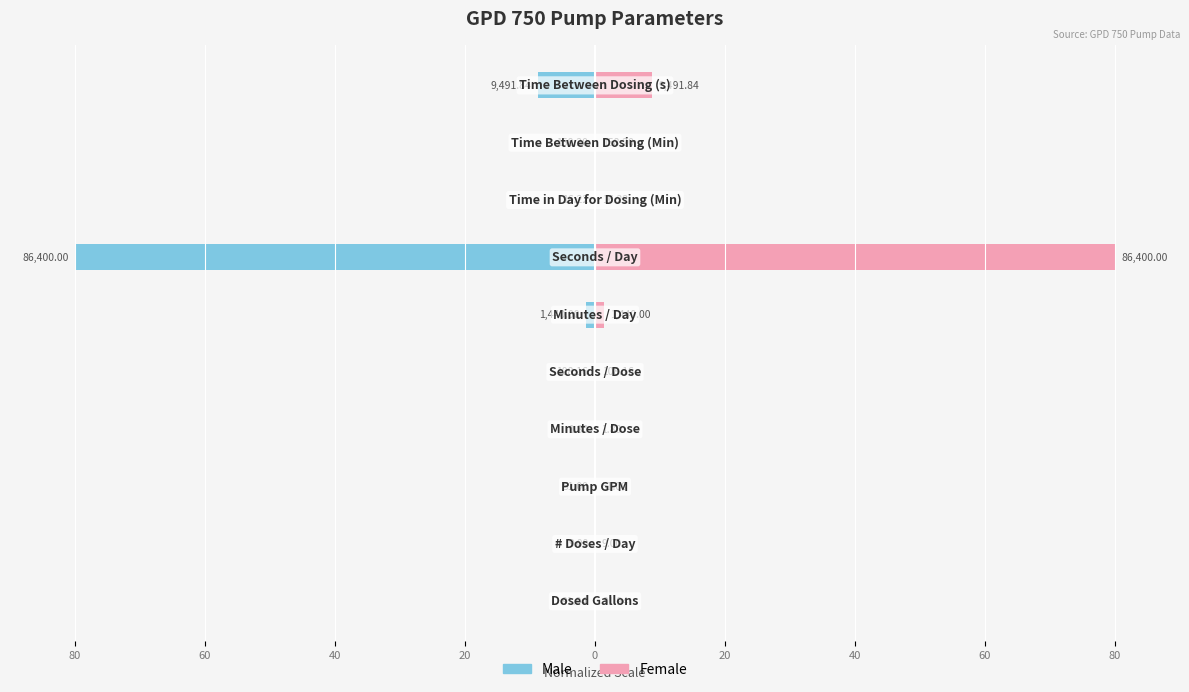

What is the smallest value displayed?

-80.0